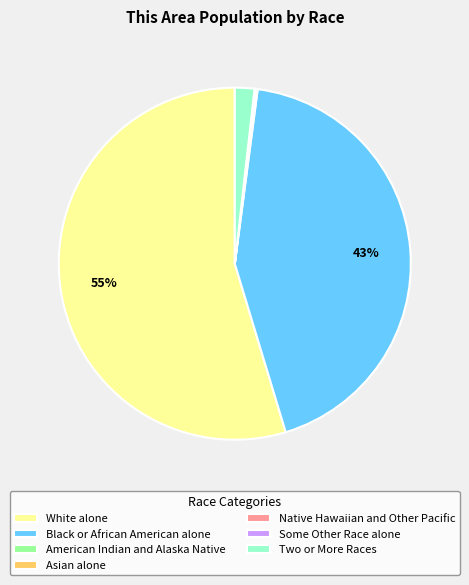

To the nearest percent, what is the difference between the largest and smallest slice percentages?

55%